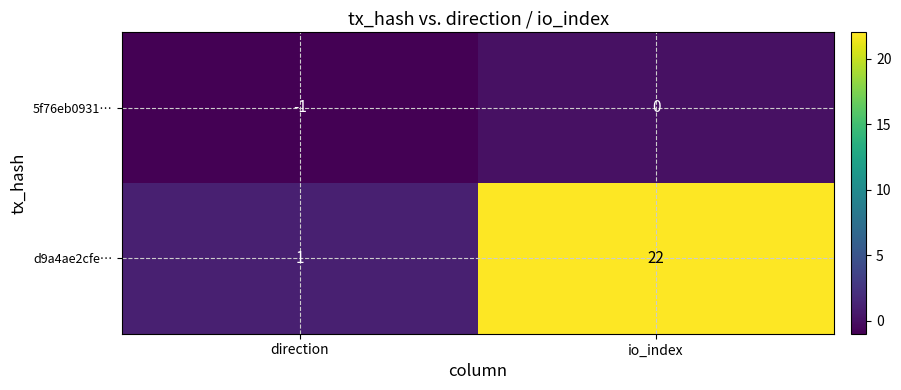

True or false: 5f76eb0931… has a value of -1 at io_index.

False